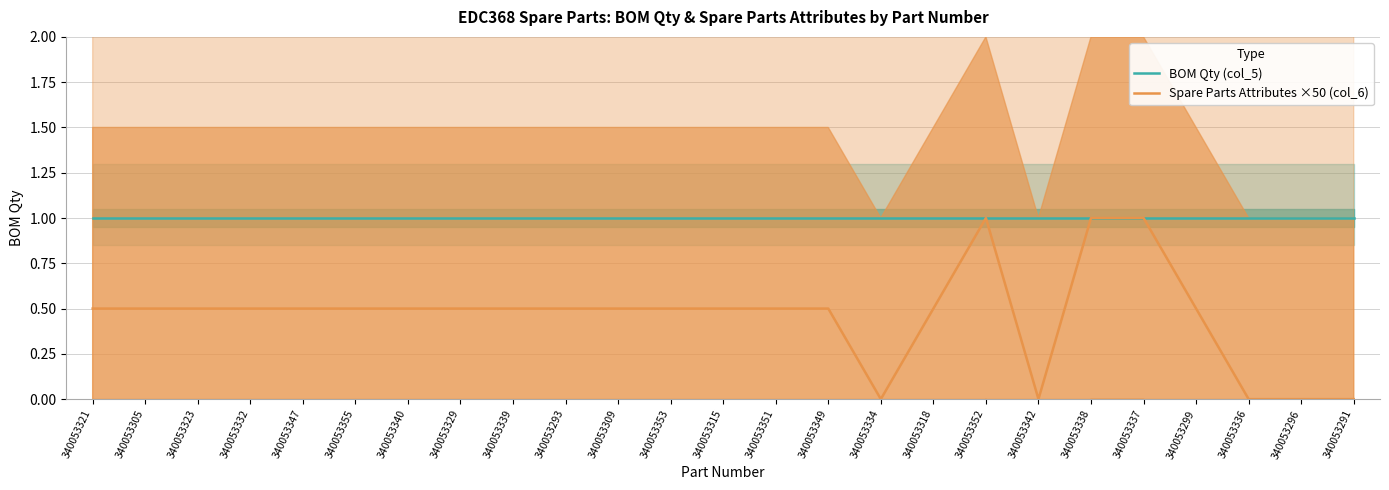

True or false: BOM Qty (col_5) has a value of 1.0 at 340053296.

True